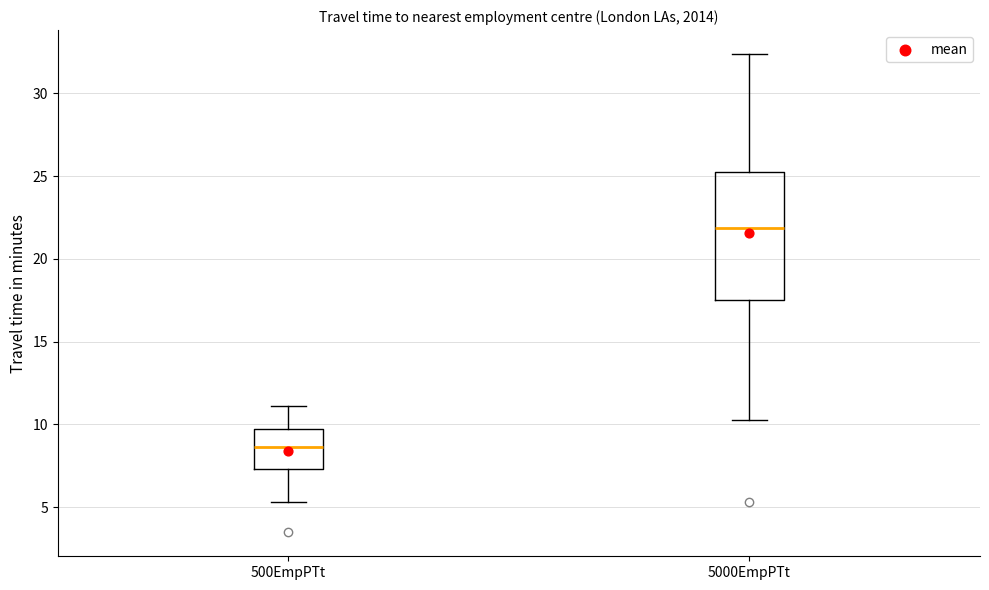

Which box has the highest median line?

5000EmpPTt